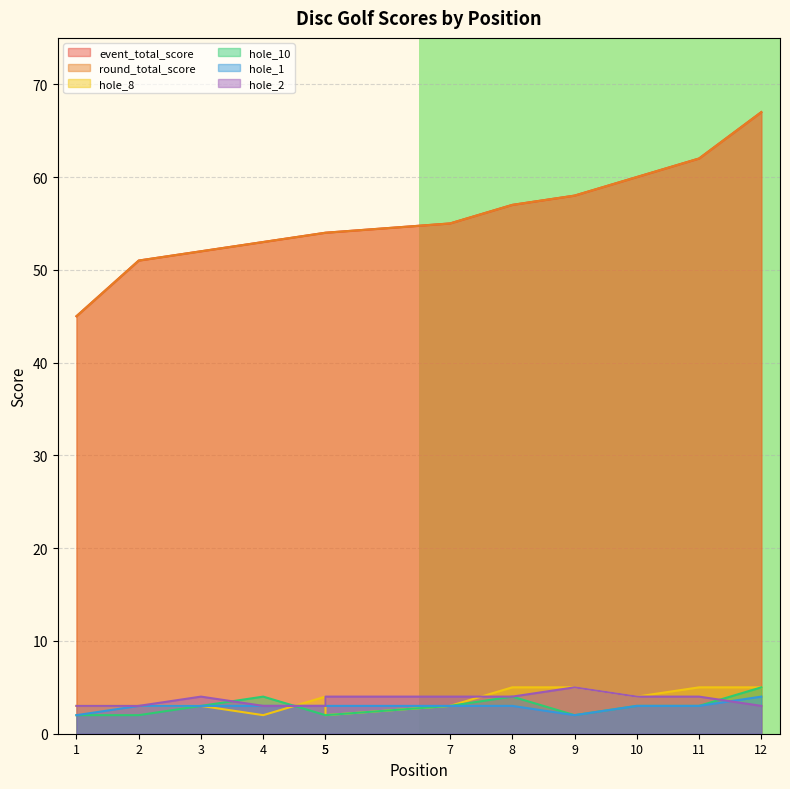

What is the total value across all series at 1?

100